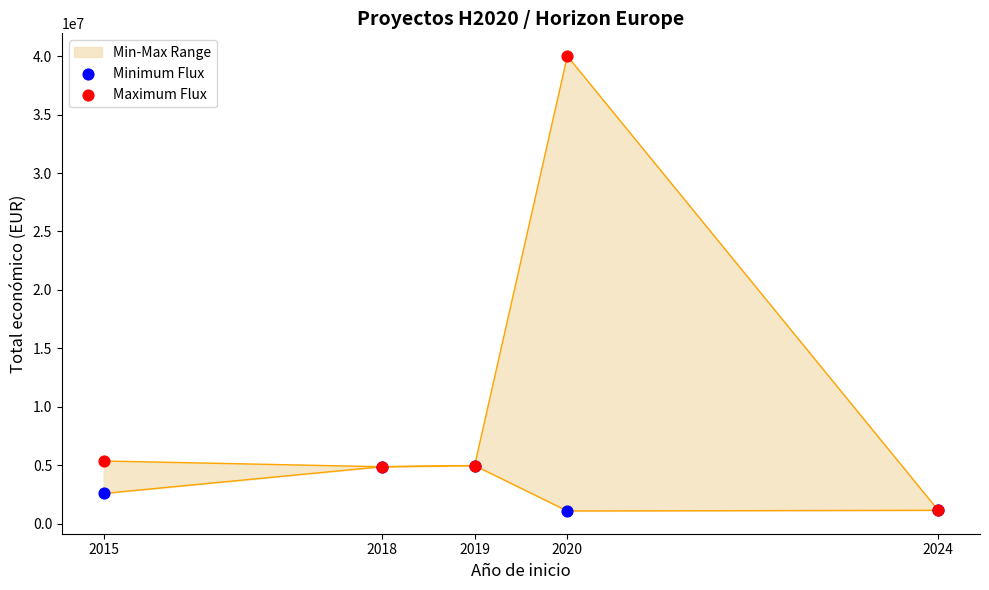

At how many categories does at least one series exceed 6212072?

1